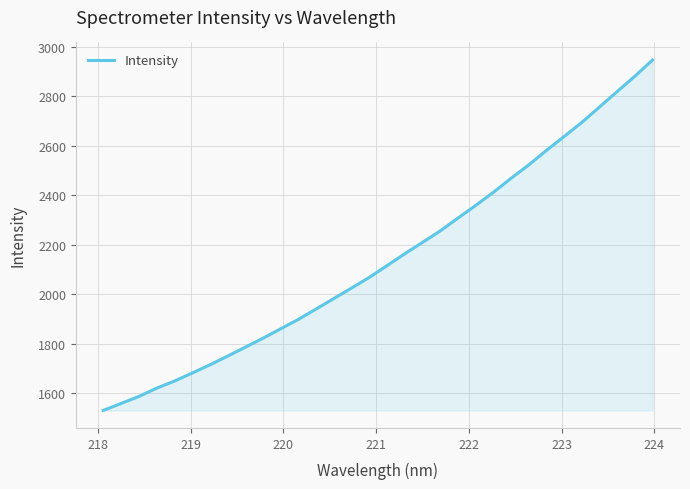

What is the minimum value shown in the chart?

1530.3